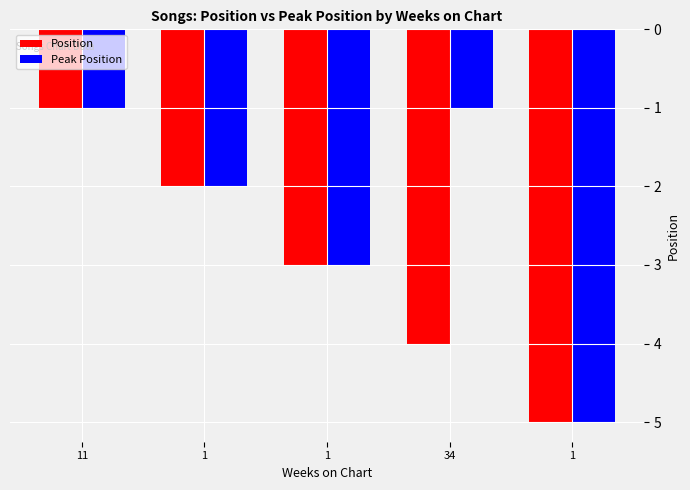

What are all the series names shown in the legend?

Position, Peak Position